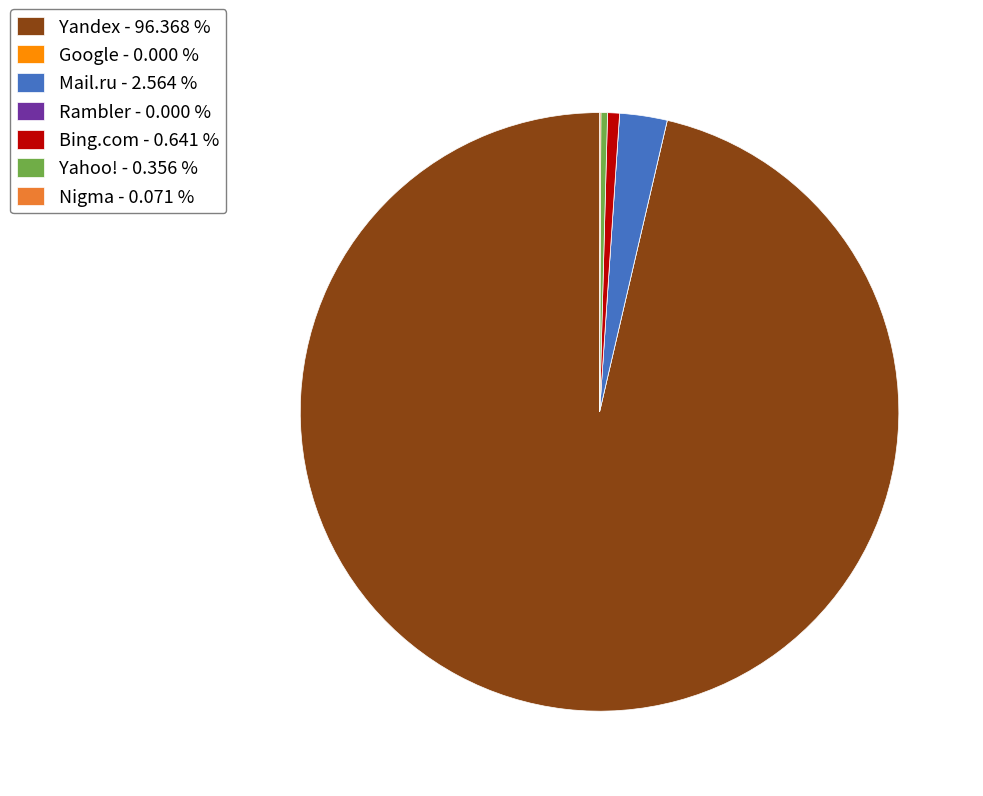

Which category has the biggest portion of the pie?

Yandex